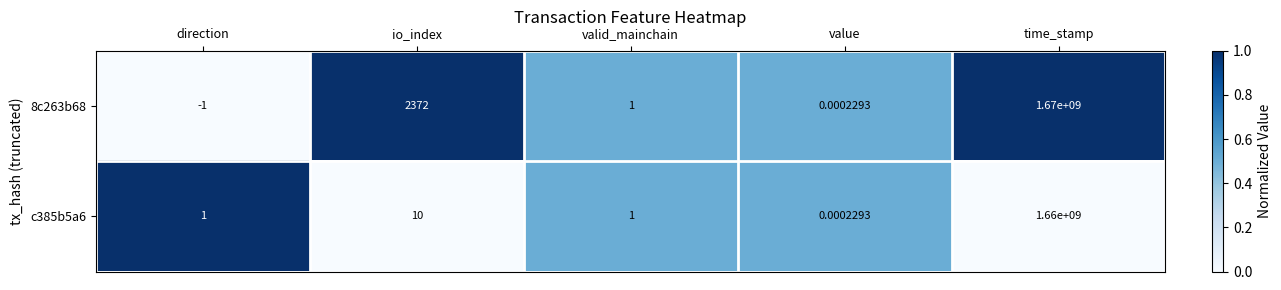

Rank the categories by 8c263b68 value from lowest to highest.

direction, value, valid_mainchain, io_index, time_stamp